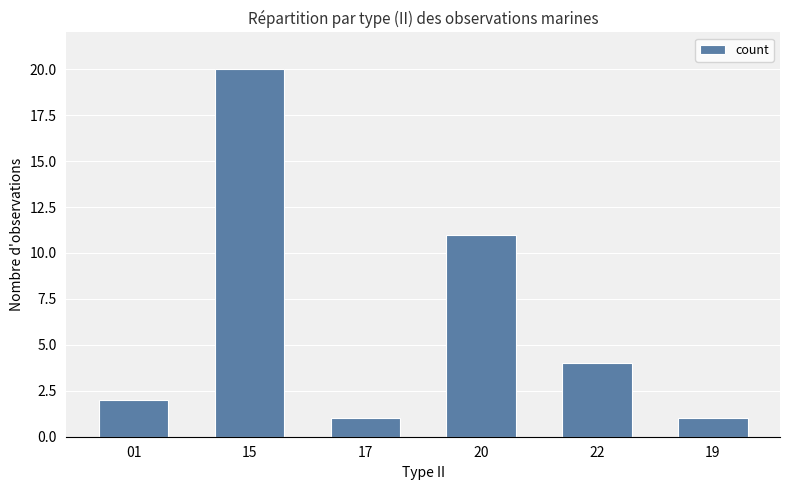

Reading right to left, transcribe all the data shown in this chart.

1	4	11	1	20	2